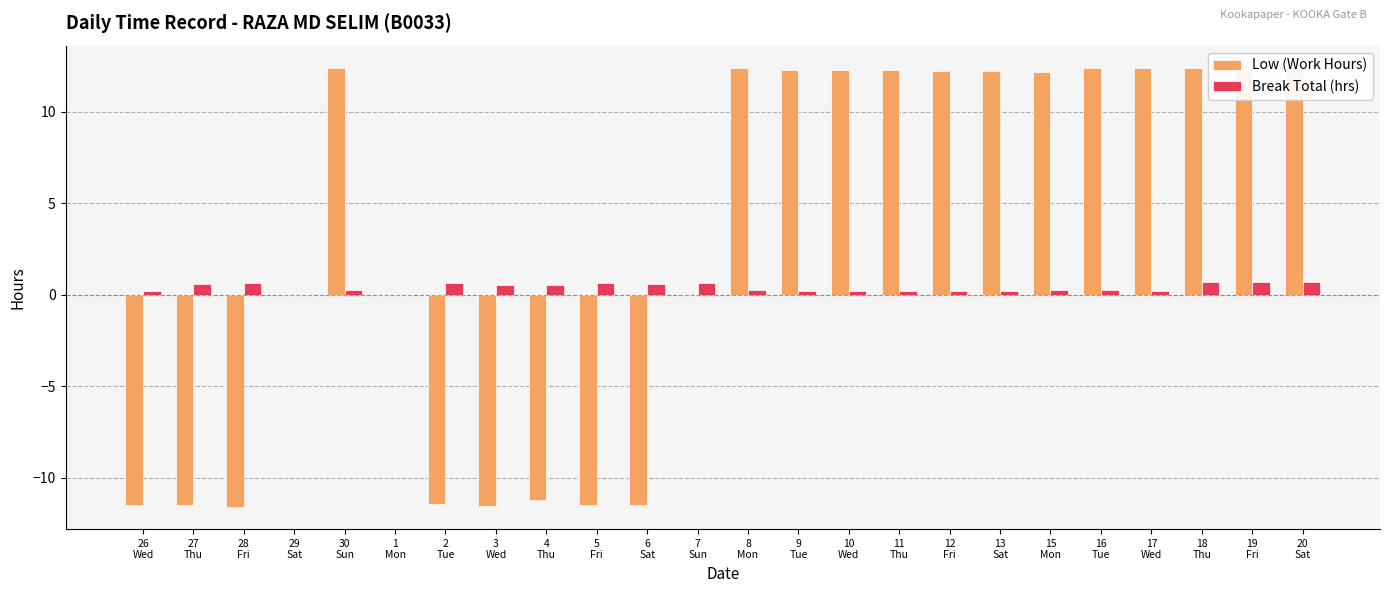

How many distinct data groups are displayed?

2